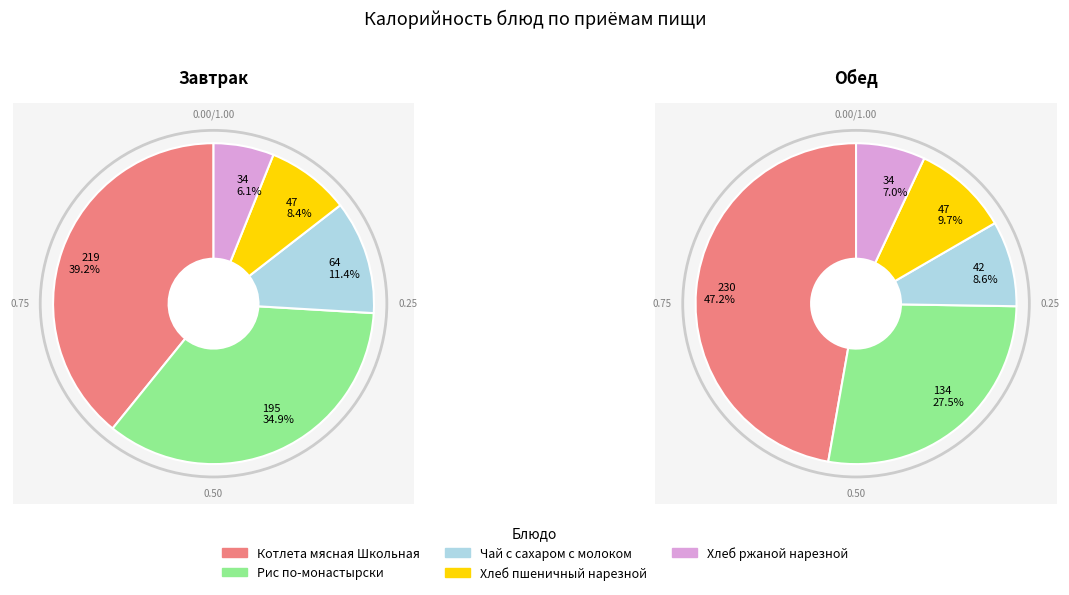

What percentage is the Хлеб пшеничный нарезной slice, to the nearest percent?

10%